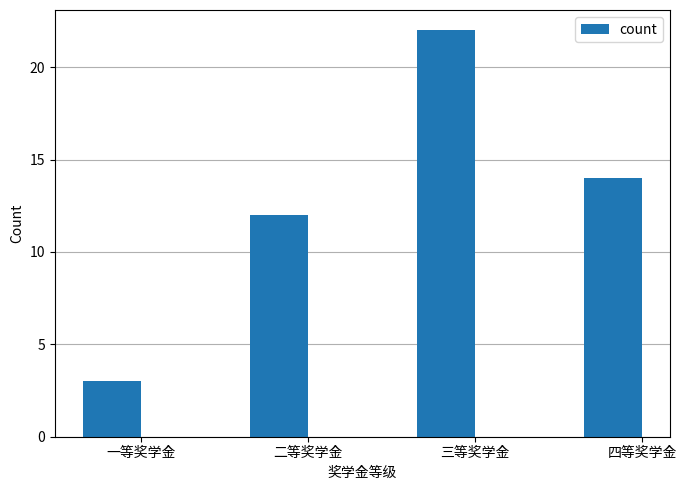

List the labels in order of value, largest first.

三等奖学金, 四等奖学金, 二等奖学金, 一等奖学金